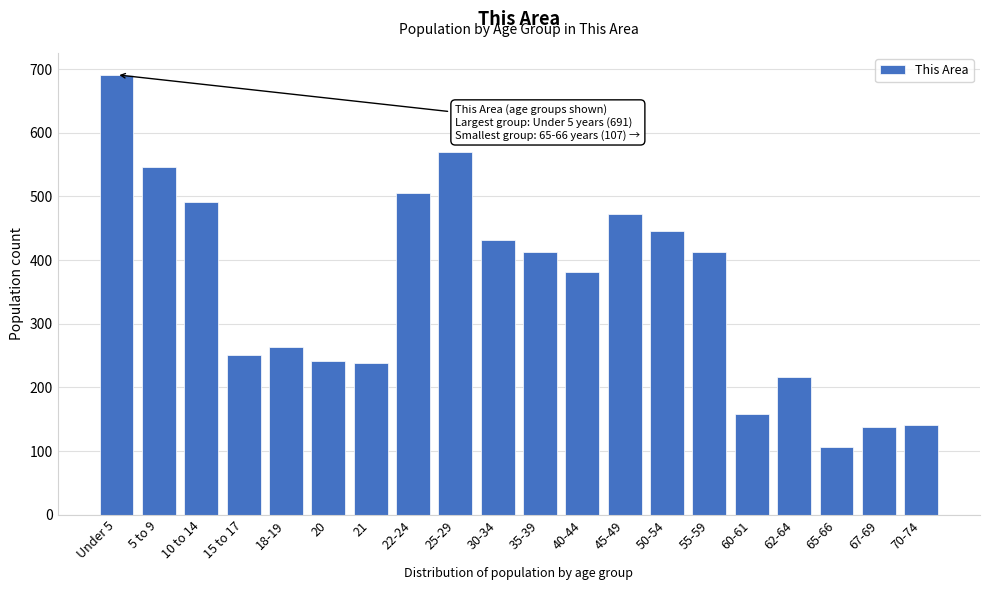

Reading left to right, what are all the values shown in this chart?

691	546	492	251	264	242	238	506	570	432	412	382	473	446	412	159	216	107	138	141